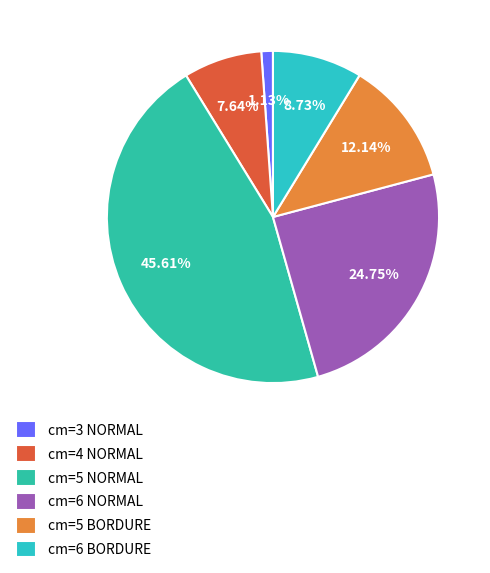

To the nearest percent, what is the difference between the largest and smallest slice percentages?

44%